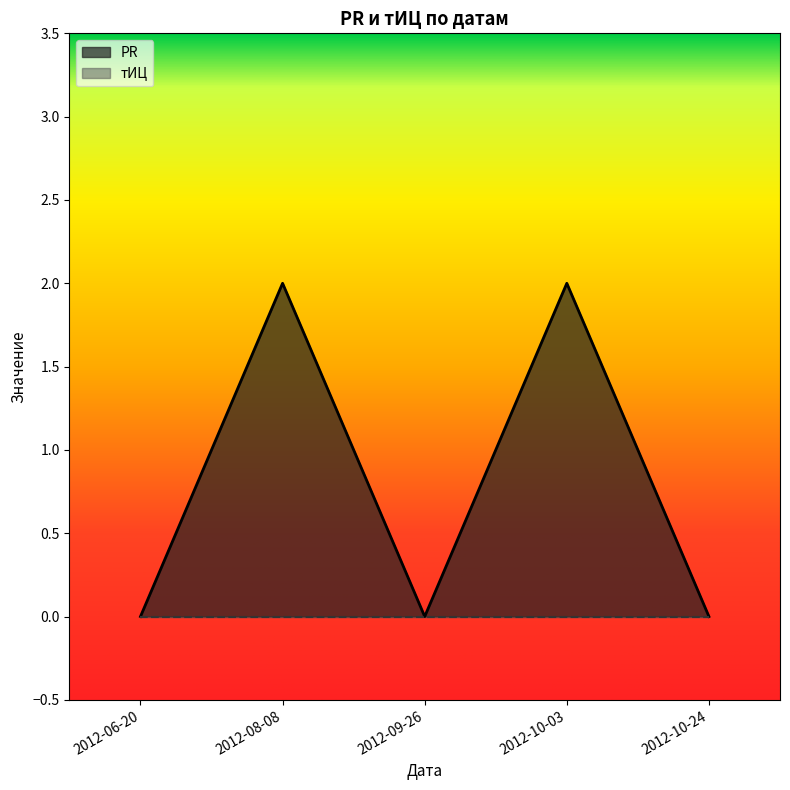

What is the difference between the second highest and minimum values?

2